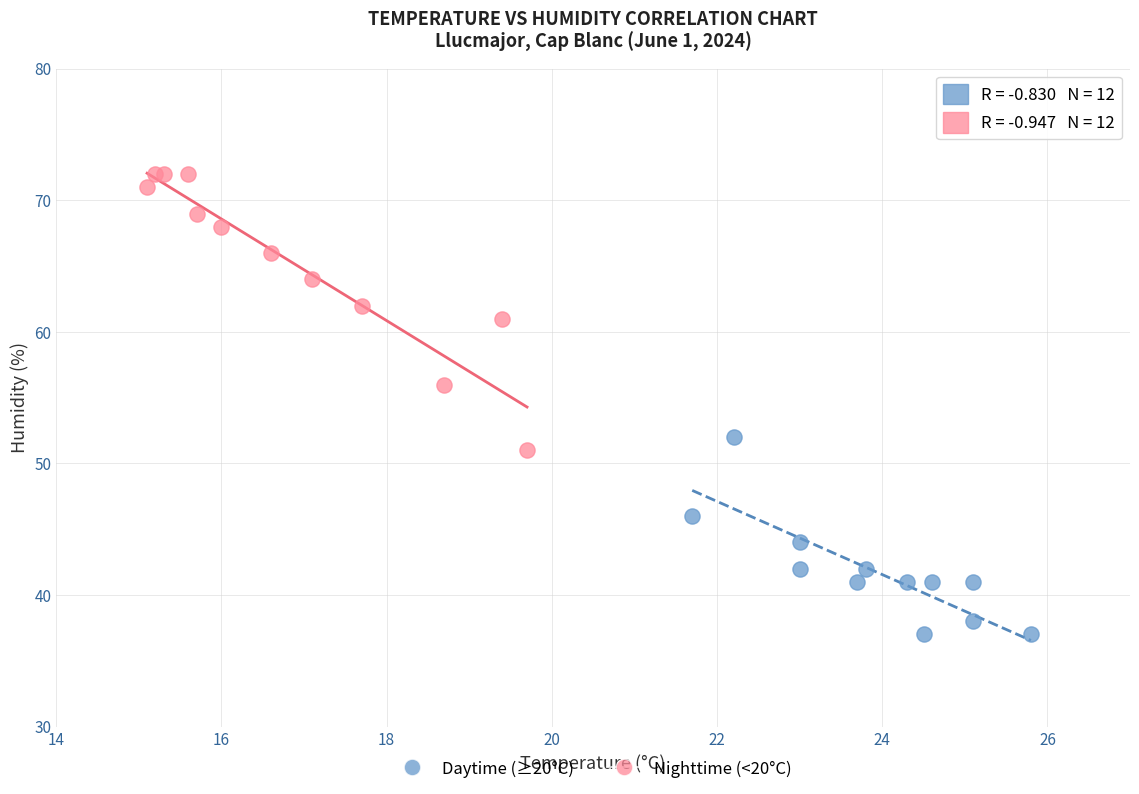

Which series has the largest Y range (max minus min)?

Nighttime (<20°C)